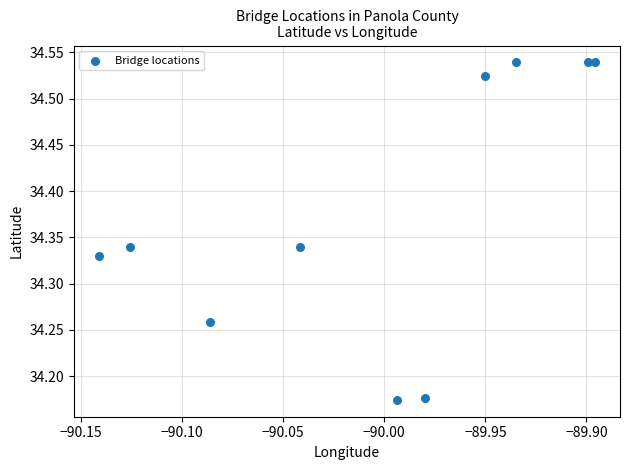

What is the average Y value?

34.4